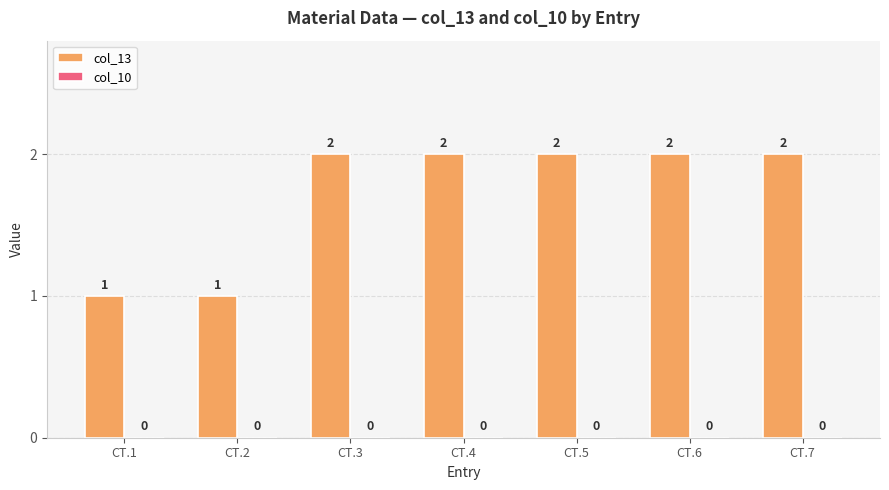

Are the bars horizontal?

No